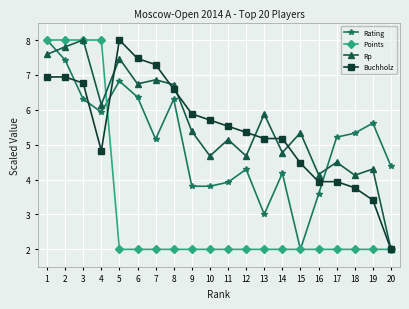

Which series has the largest total across all categories?

Rp